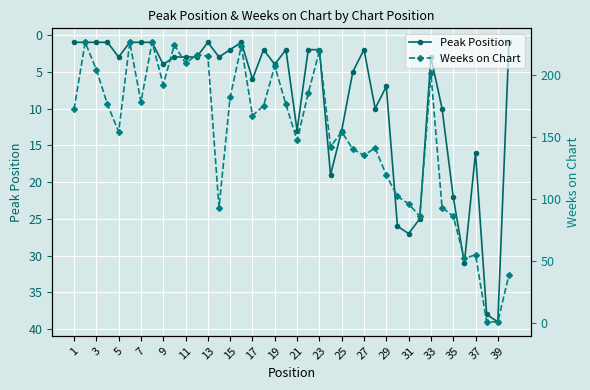

What is the difference between the second highest and minimum values in the Weeks on Chart series?

225